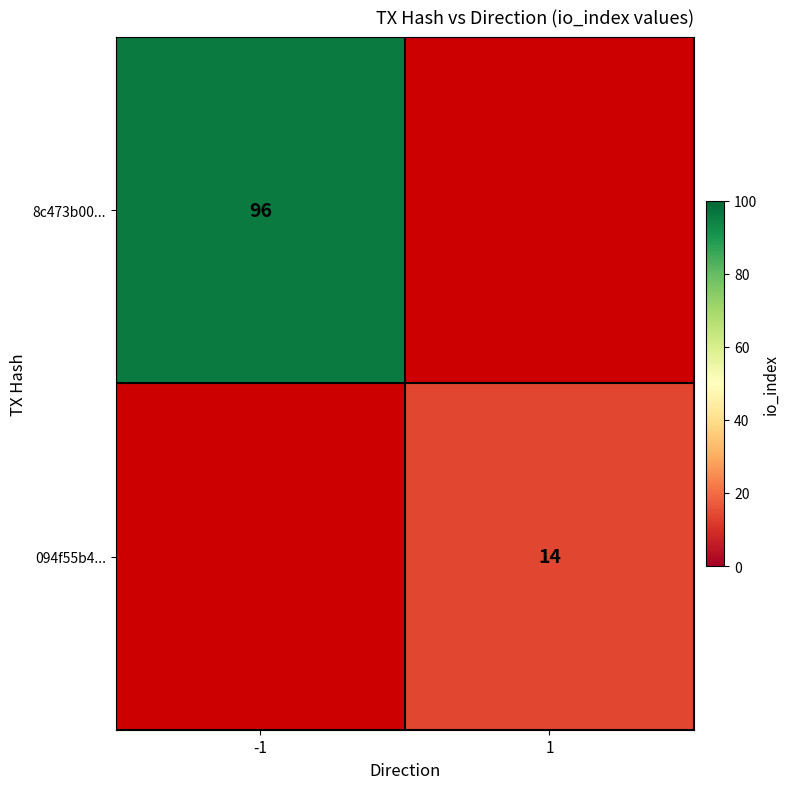

Is it true that 8c473b00... equals 162 at -1?

False